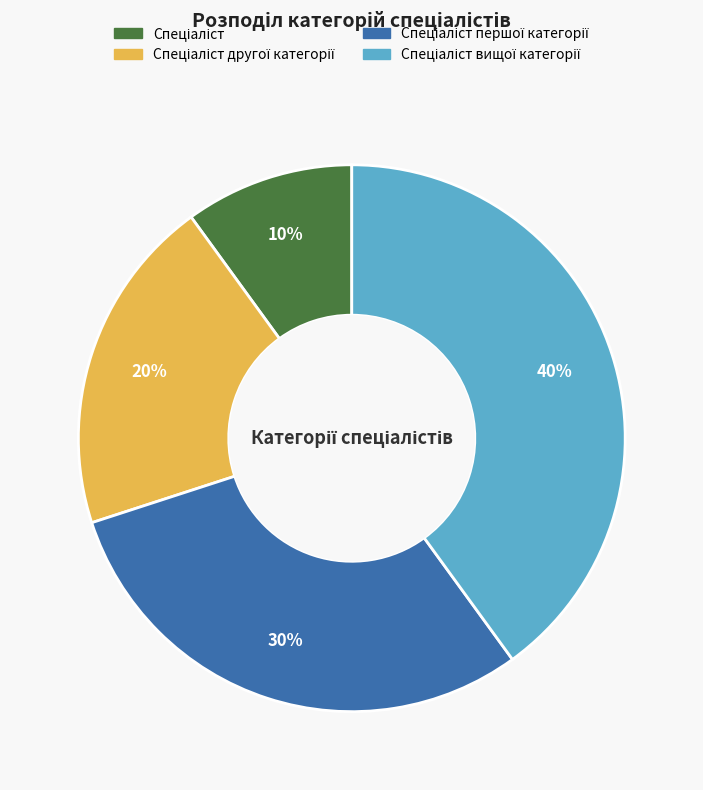

How many slices are in this pie chart?

4